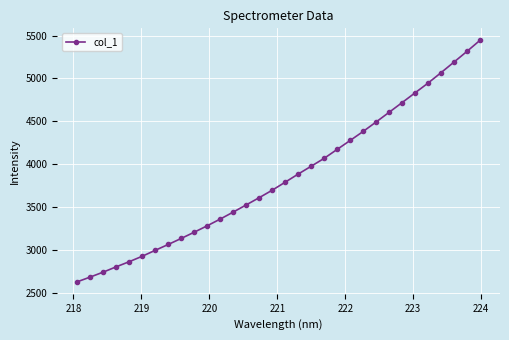

What is the sum of all values?

123132.4